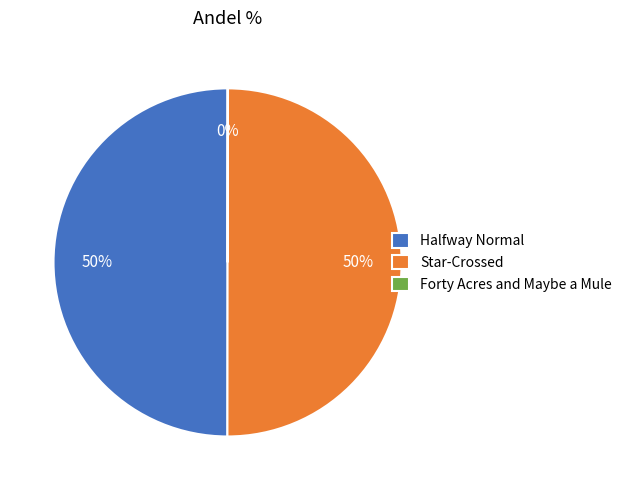

To the nearest percent, what portion does Halfway Normal represent?

50%